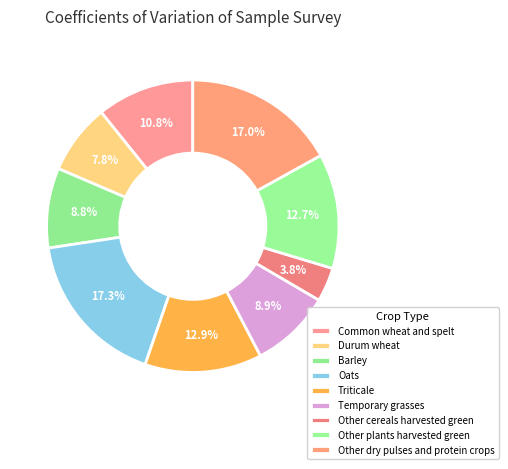

Combined, what portion of the pie is Other plants harvested green and Triticale?

25.6%